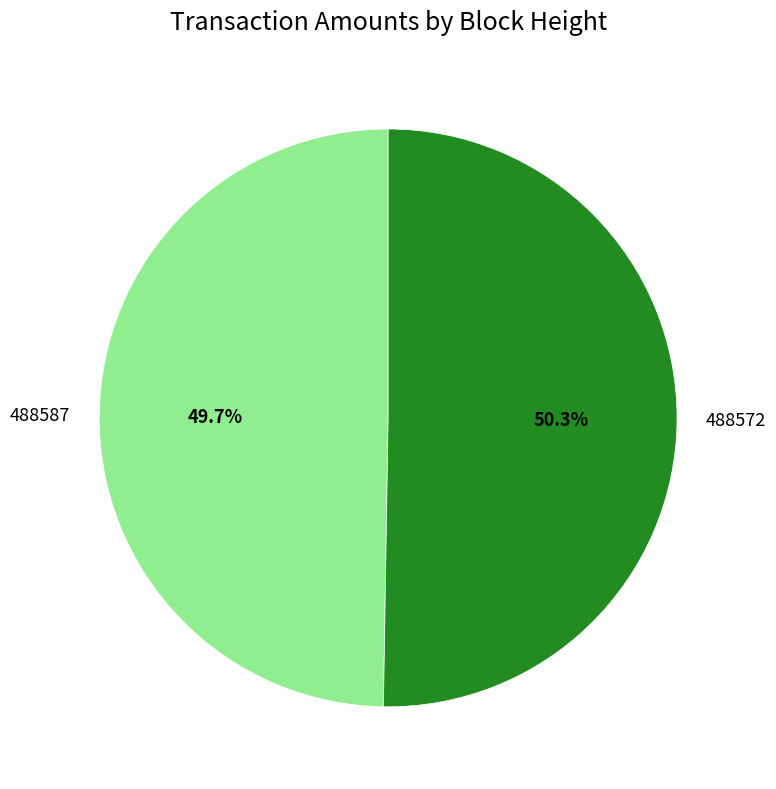

Which category has the smallest portion of the pie?

488587